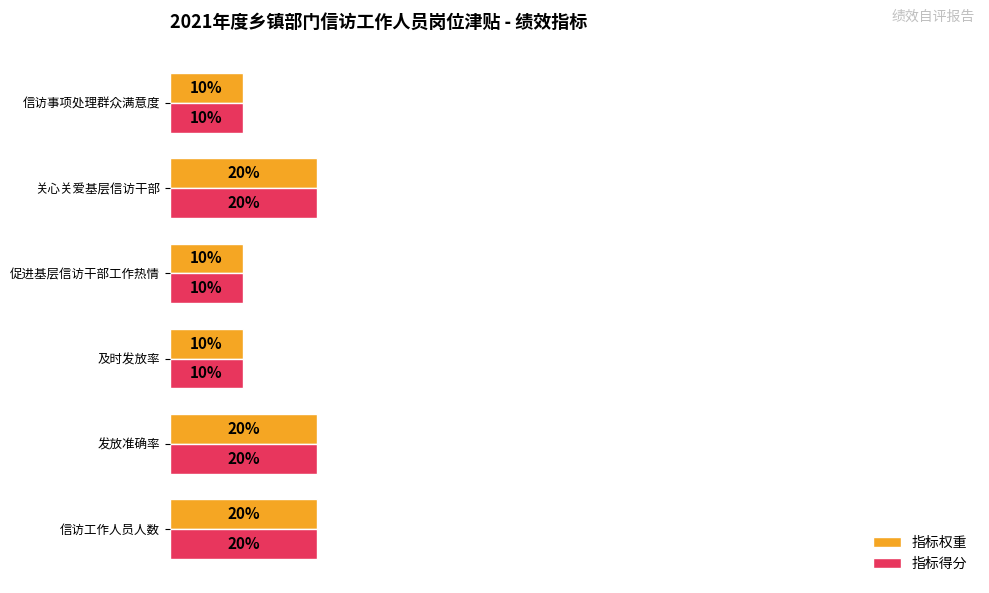

What are all the series names shown in the legend?

指标权重, 指标得分